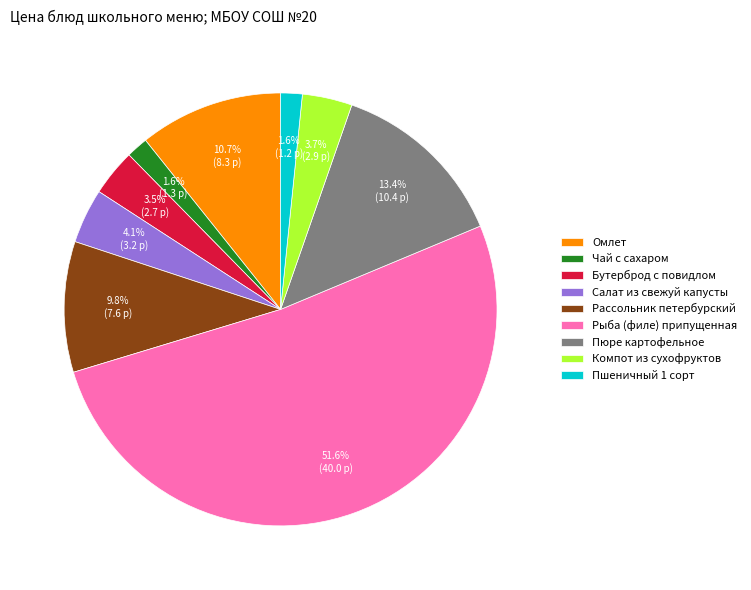

To the nearest percent, what portion does Пшеничный 1 сорт represent?

2%